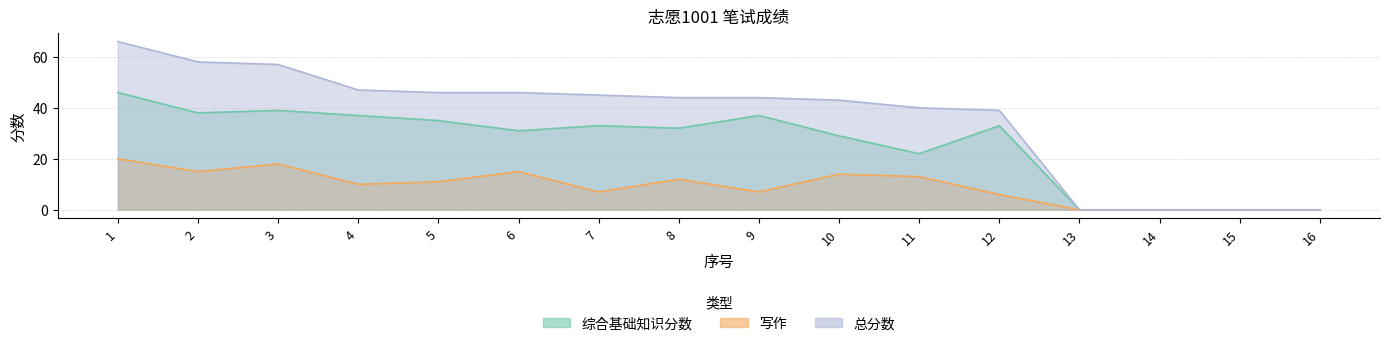

List the labels in order of 综合基础知识分数 value, smallest first.

13, 14, 15, 16, 11, 10, 6, 8, 7, 12, 5, 4, 9, 2, 3, 1